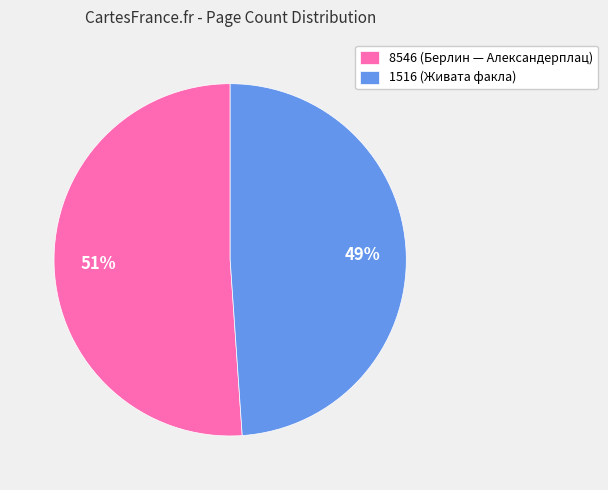

How many slices are in this pie chart?

2